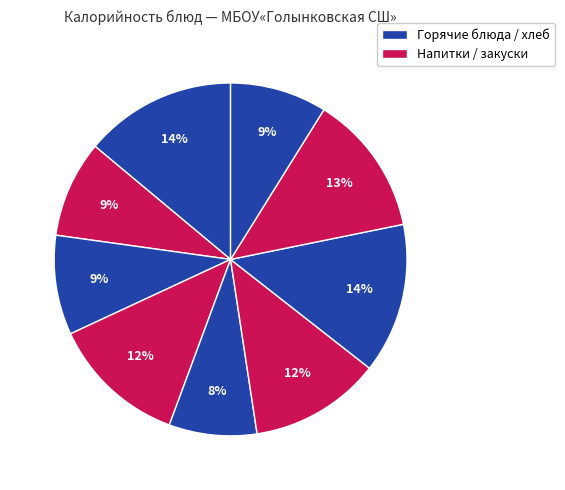

Count the number of slices in the pie.

9